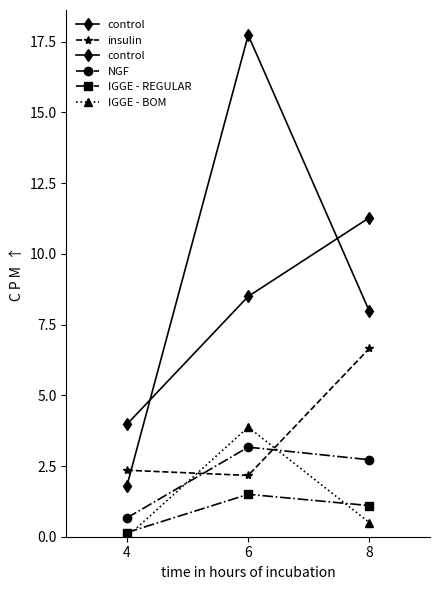

The value of control at 6 is 3.4. True or false?

False